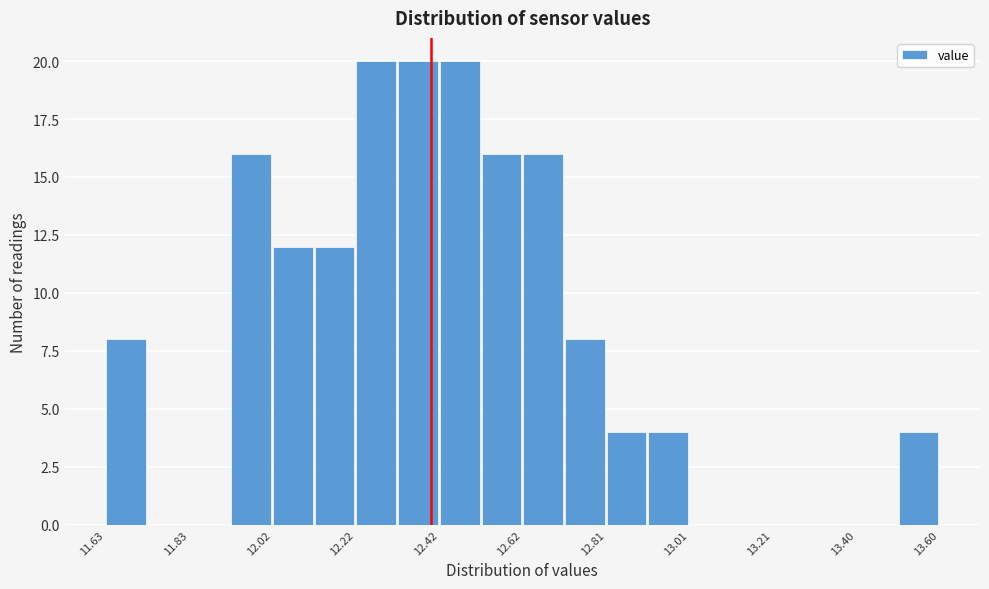

Reading left to right, transcribe this chart: for each bar, give the range it covers on the x-axis and its height. Neither the bar edges nor the heights are printed on the chart, so give them approximately, as read against the axes.

11.64 to 11.72: 8
11.72 to 11.82: 0
11.82 to 11.92: 0
11.92 to 12.02: 16
12.02 to 12.12: 12
12.12 to 12.22: 12
12.22 to 12.32: 20
12.32 to 12.42: 20
12.42 to 12.52: 20
12.52 to 12.62: 16
12.62 to 12.72: 16
12.72 to 12.82: 8
12.82 to 12.92: 4
12.92 to 13.00: 4
13.00 to 13.10: 0
13.10 to 13.20: 0
13.20 to 13.30: 0
13.30 to 13.40: 0
13.40 to 13.50: 0
13.50 to 13.60: 4